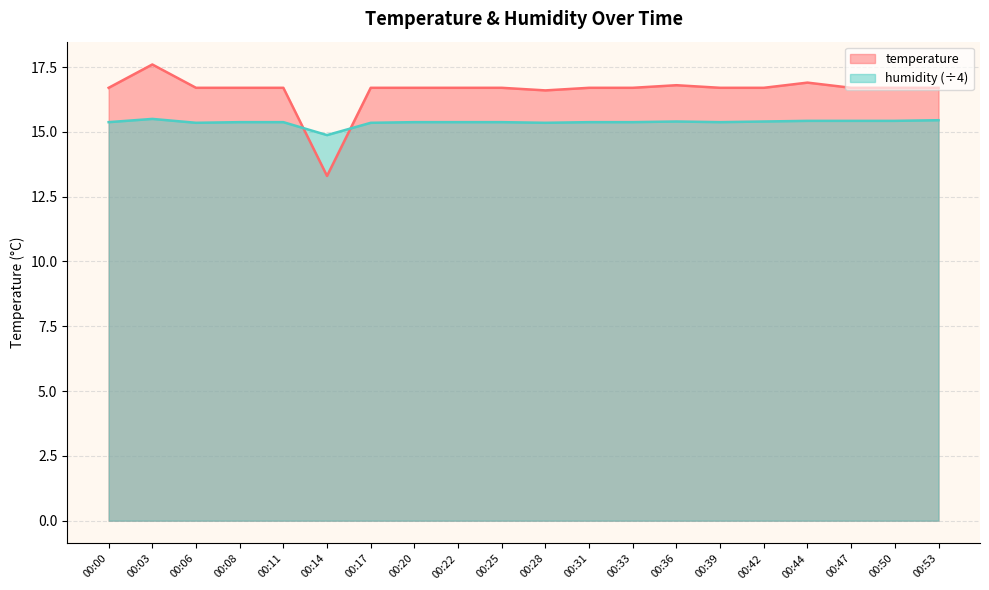

What is the difference between the highest and lowest values at 00:47?

1.3